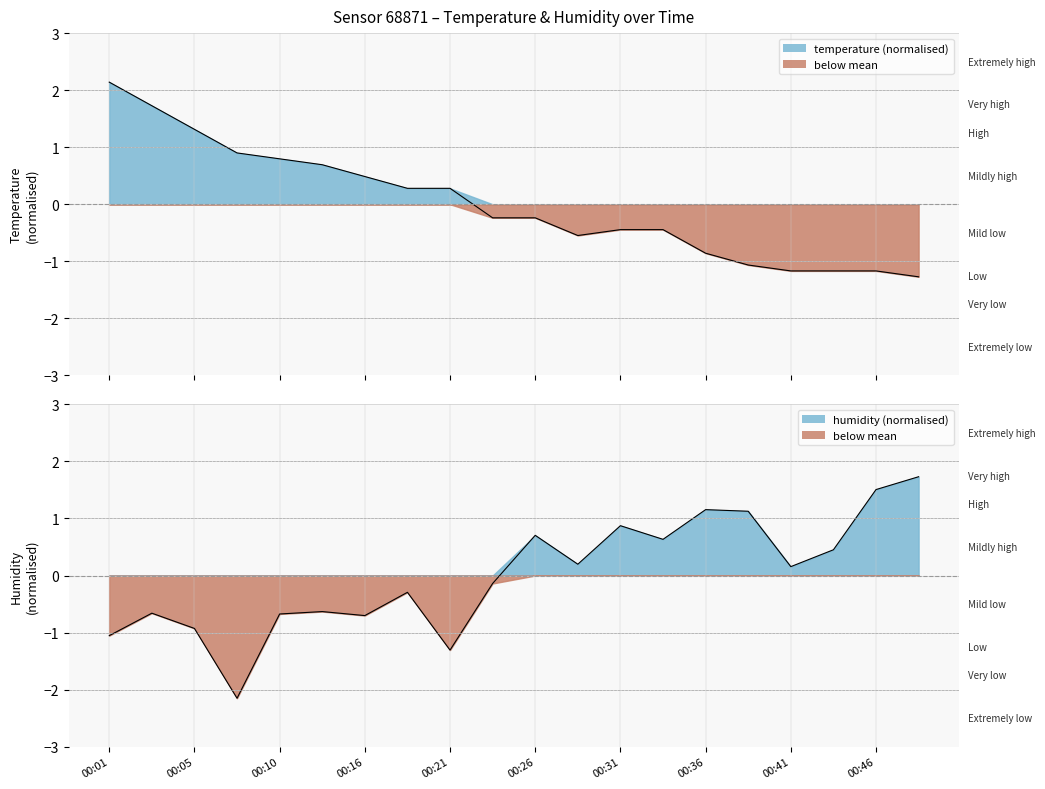

Count the number of data series in this chart.

2